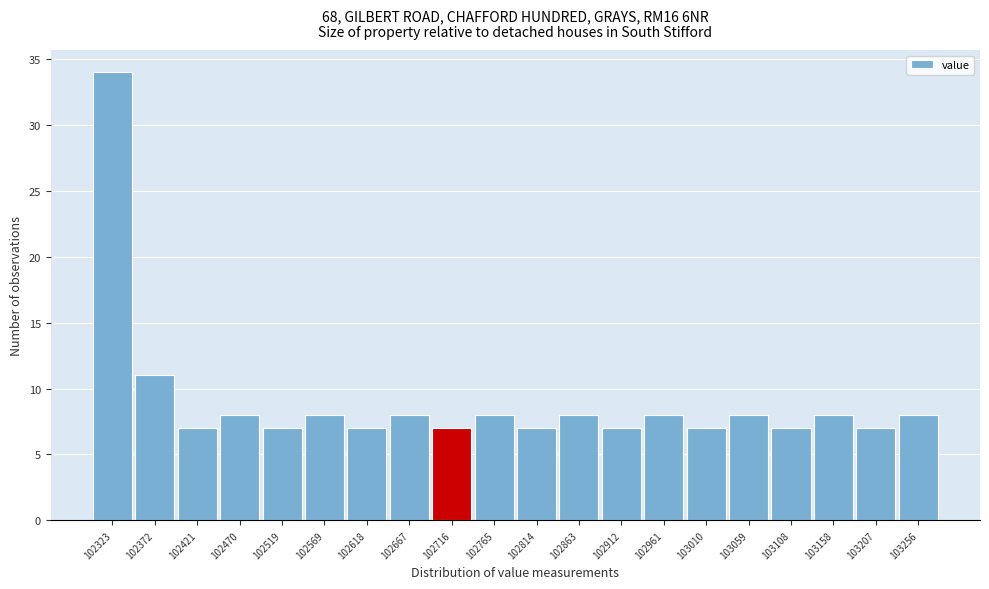

Reading left to right, transcribe all the data shown in this chart.

34	11	7	8	7	8	7	8	7	8	7	8	7	8	7	8	7	8	7	8